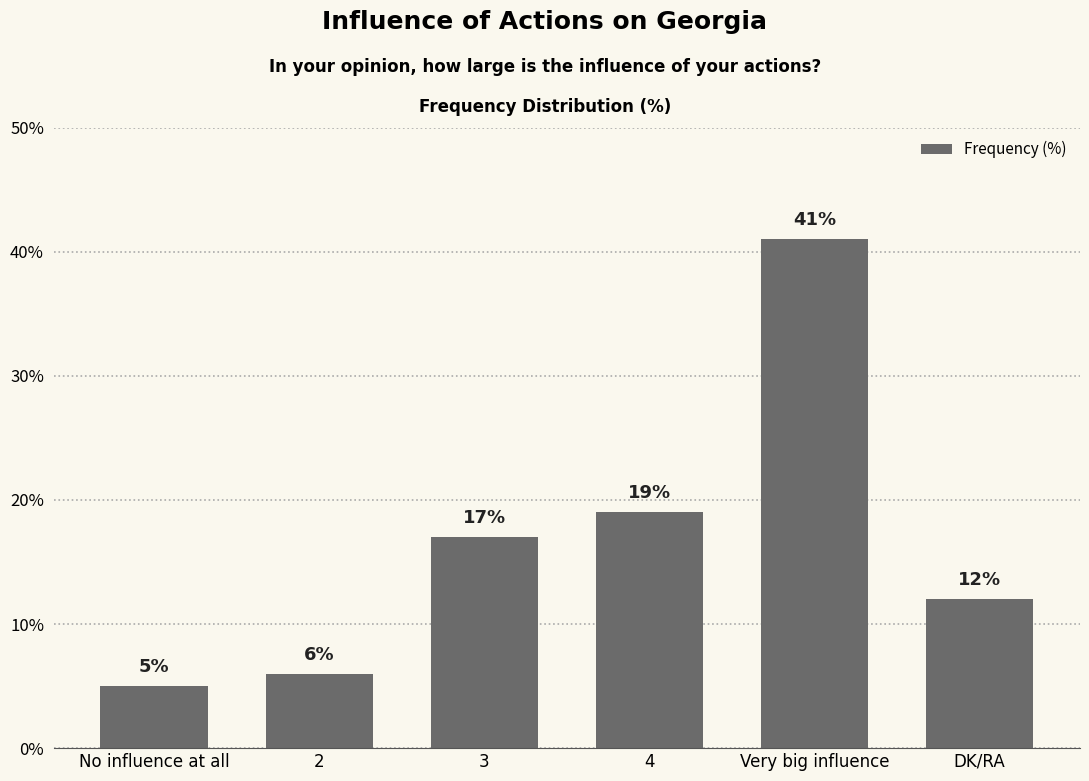

Reading left to right, extract all data points from this chart.

No influence at all=5	2=6	3=17	4=19	Very big influence=41	DK/RA=12